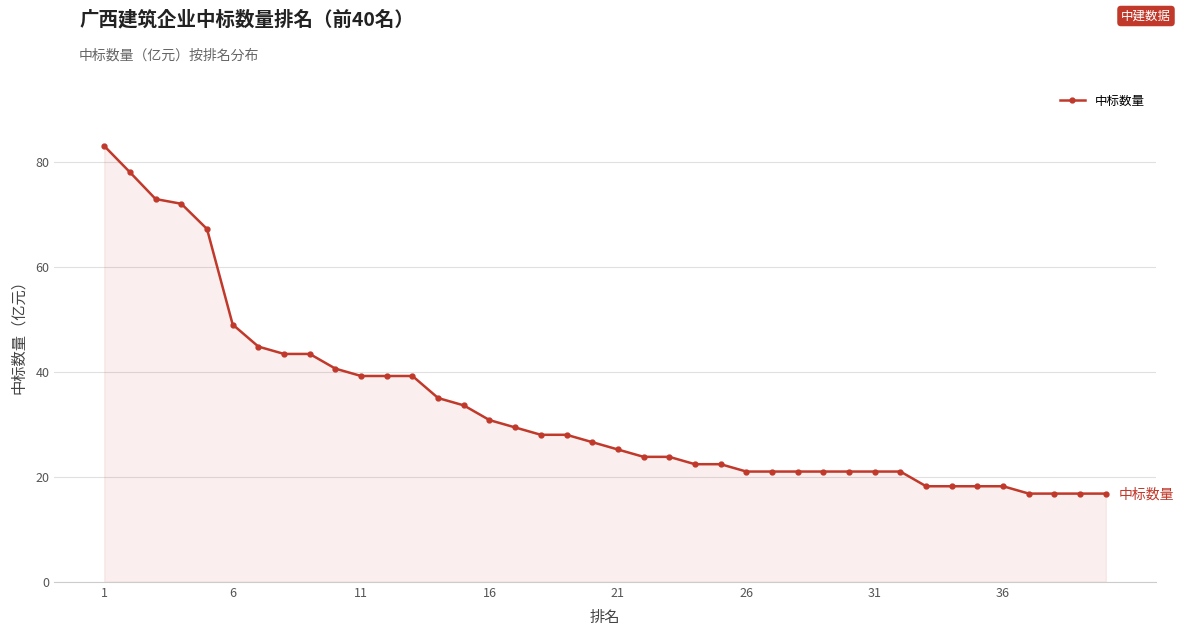

What is the average value?

33.2